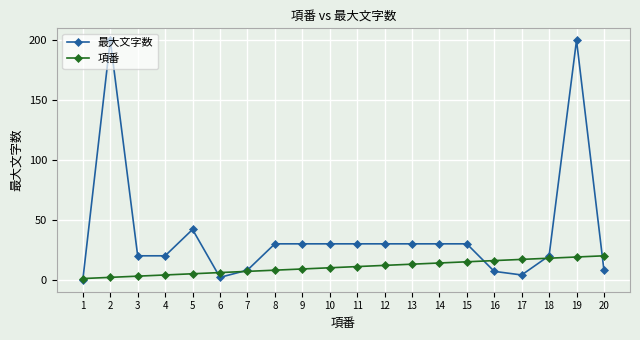

Rank the series at 12 from lowest to highest value.

項番, 最大文字数